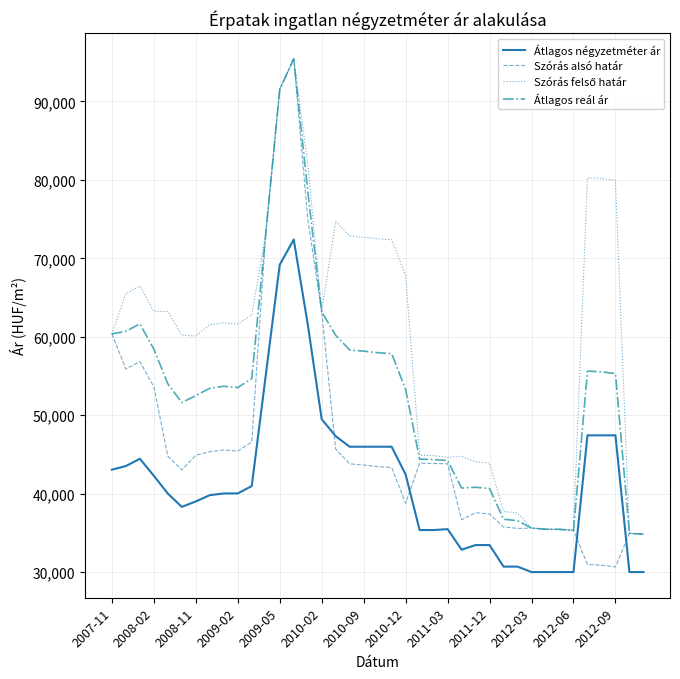

Which series has the largest range (max minus min)?

Szórás alsó határ